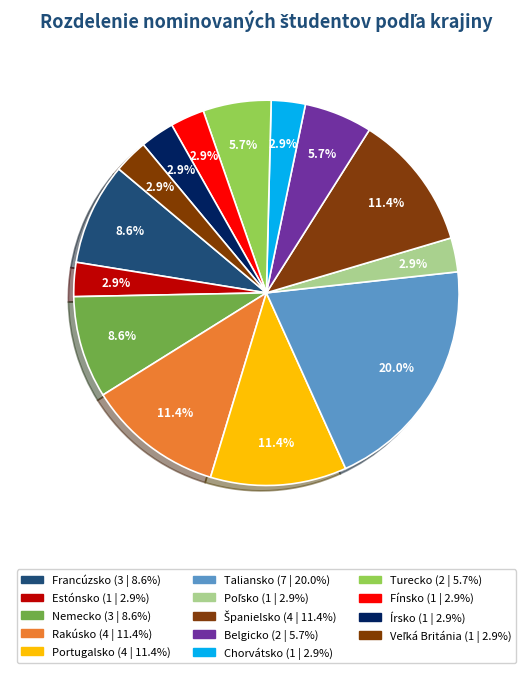

Count the number of slices in the pie.

14